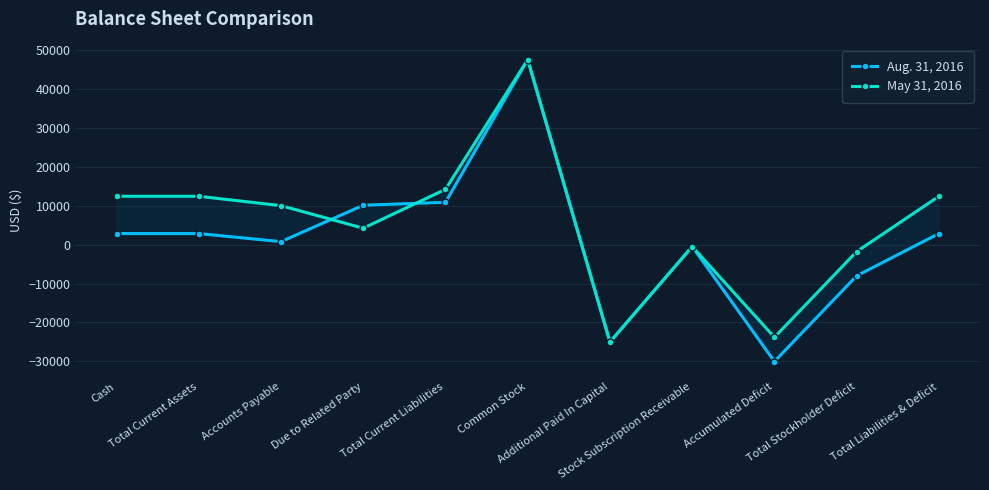

What is the lowest value of the Aug. 31, 2016 series?

-30017